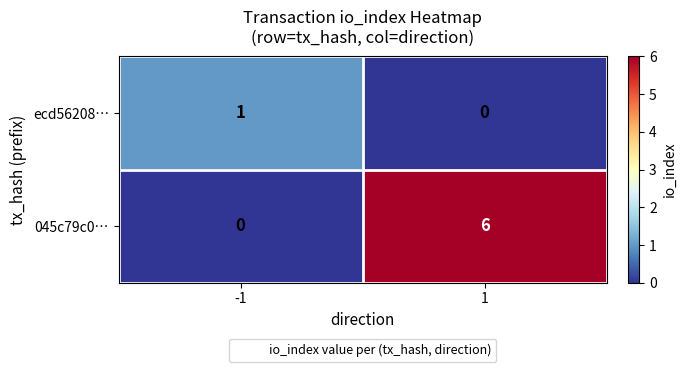

What is the difference between the highest and lowest values at 1?

6